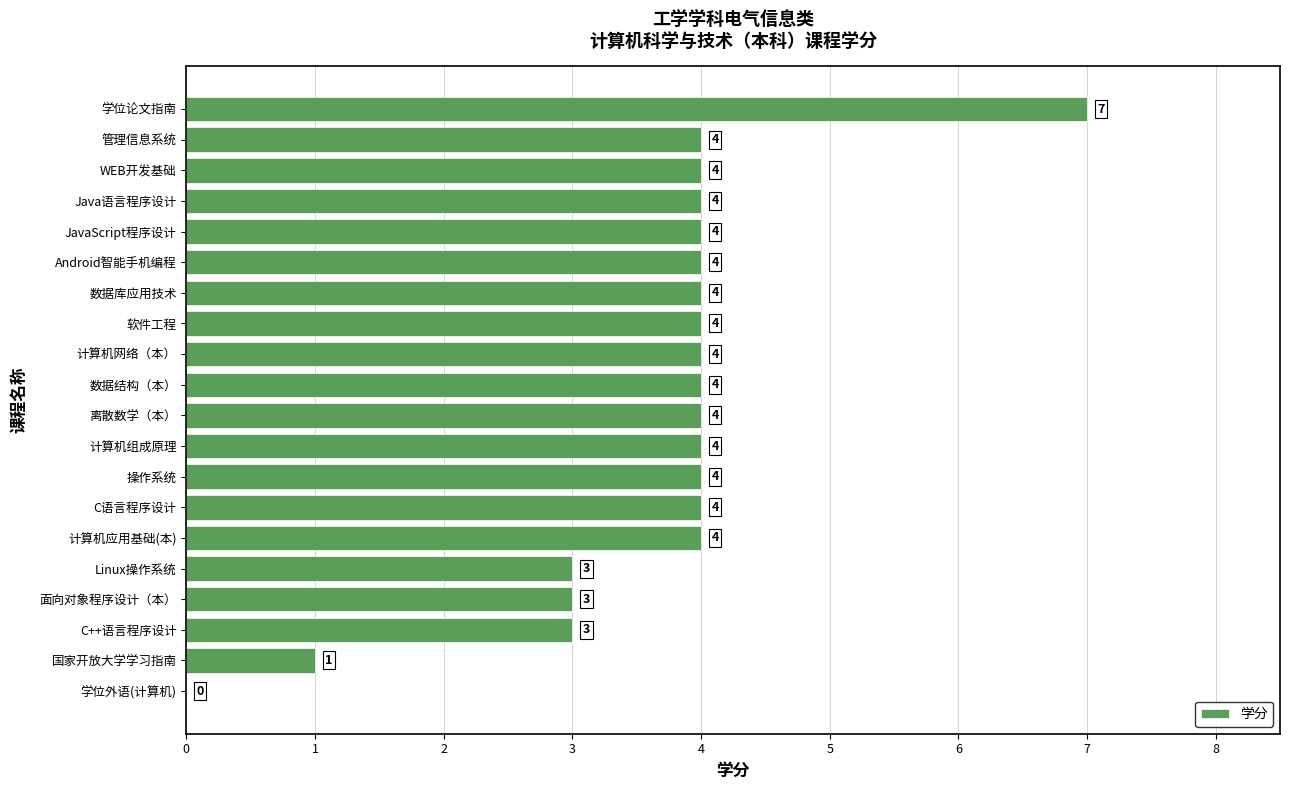

What is the ratio of the value at Java语言程序设计 to the value at 数据结构（本）?

1.0